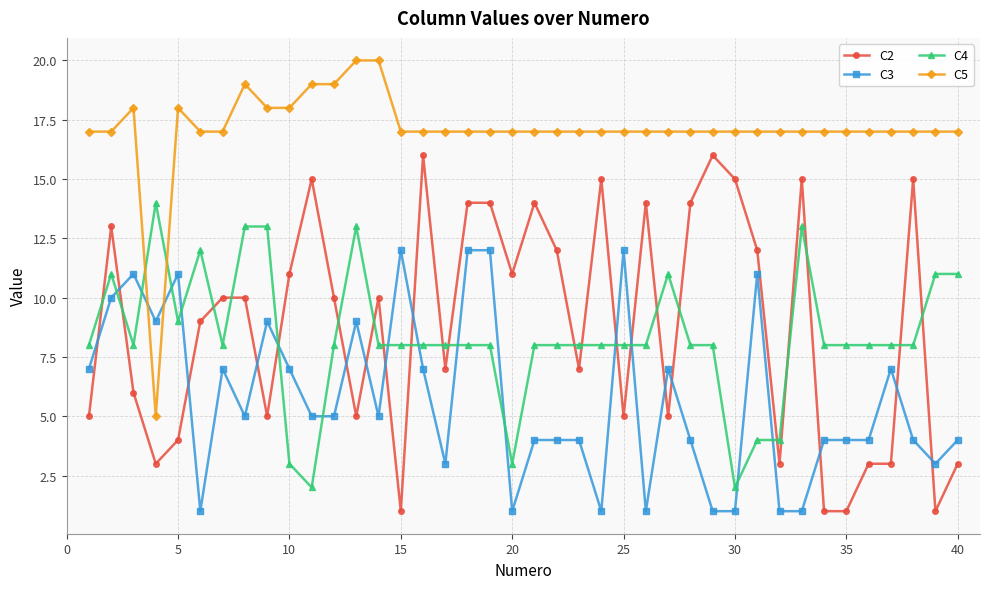

True or false: C3 has more than 0 interior local peaks.

True